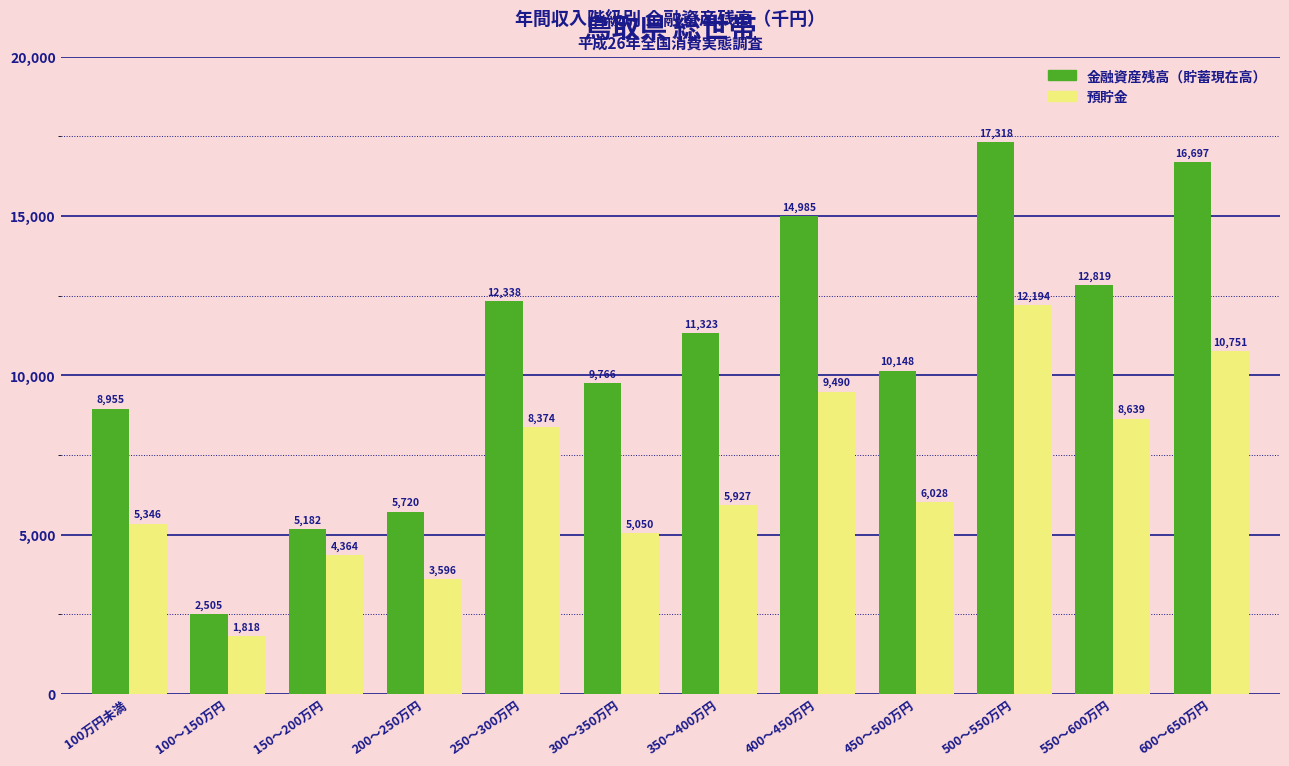

Reading left to right, transcribe all the data shown in this chart.

金融資産残高（貯蓄現在高）: 8955	2505	5182	5720	12338	9766	11323	14985	10148	17318	12819	16697
預貯金: 5346	1818	4364	3596	8374	5050	5927	9490	6028	12194	8639	10751